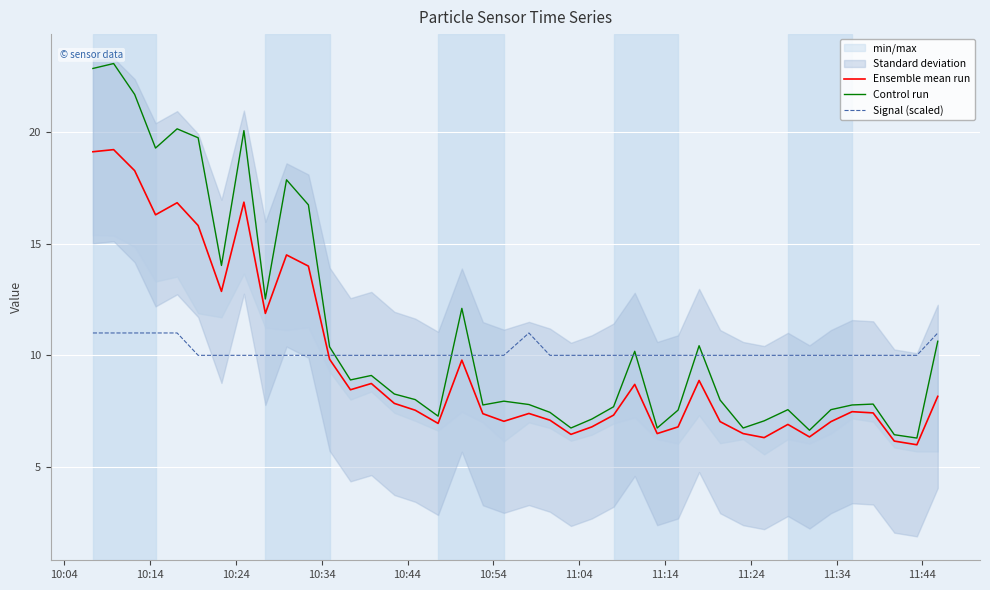

Is it true that Signal (scaled) equals 2.0 at 33?

False